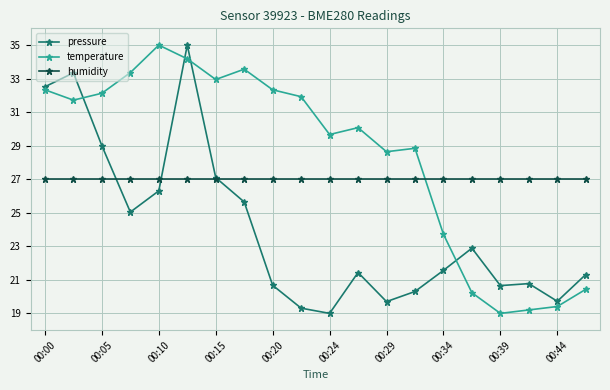

Reading left to right, extract all data points from this chart.

pressure: 32.5	33.3	29.0	25.0	26.3	35.0	27.1	25.6	20.7	19.3	19.0	21.4	19.7	20.3	21.6	22.9	20.7	20.8	19.7	21.3
temperature: 32.3	31.7	32.1	33.4	35.0	34.2	32.9	33.6	32.3	31.9	29.7	30.1	28.6	28.8	23.7	20.2	19.0	19.2	19.4	20.4
humidity: 27.0	27.0	27.0	27.0	27.0	27.0	27.0	27.0	27.0	27.0	27.0	27.0	27.0	27.0	27.0	27.0	27.0	27.0	27.0	27.0